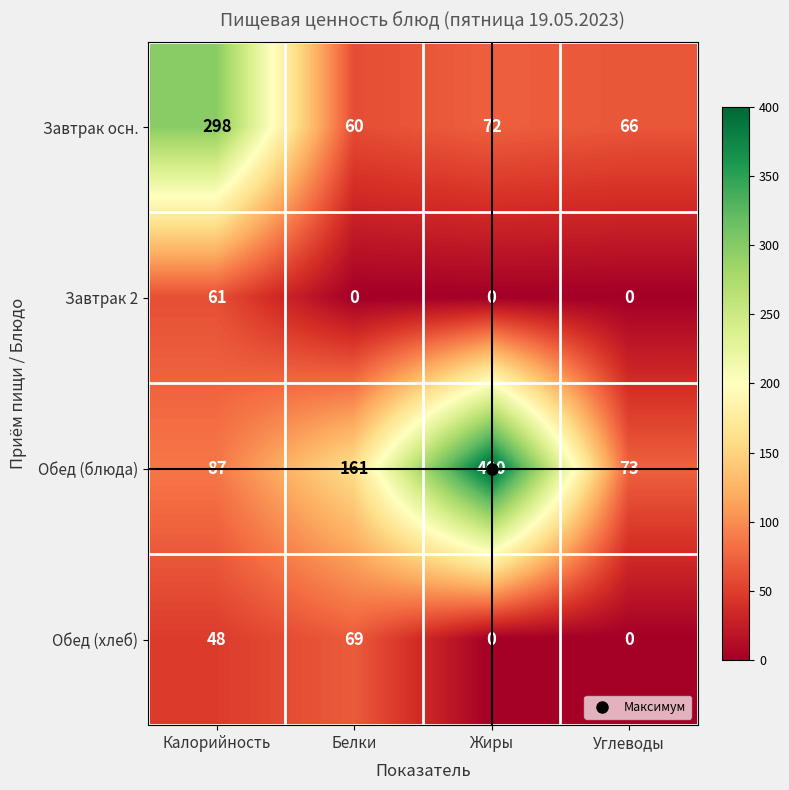

At which category is the sum across all series the highest?

Калорийность